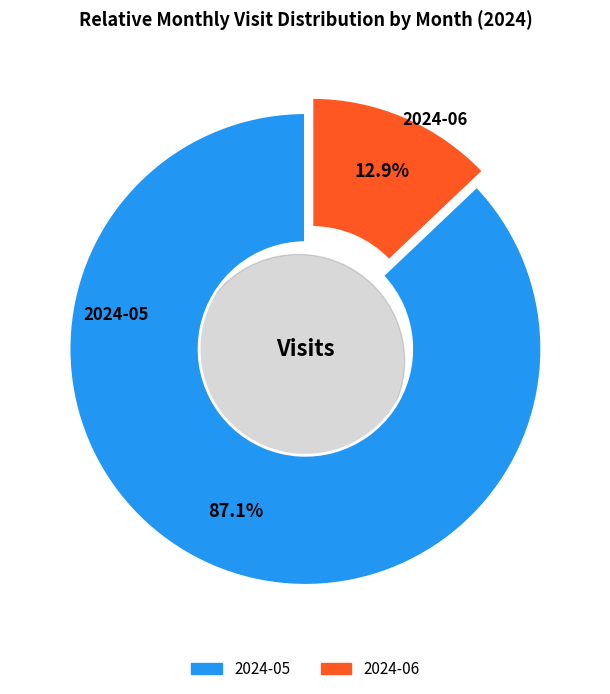

The 2024-06 slice represents 13% of the pie. True or false?

True